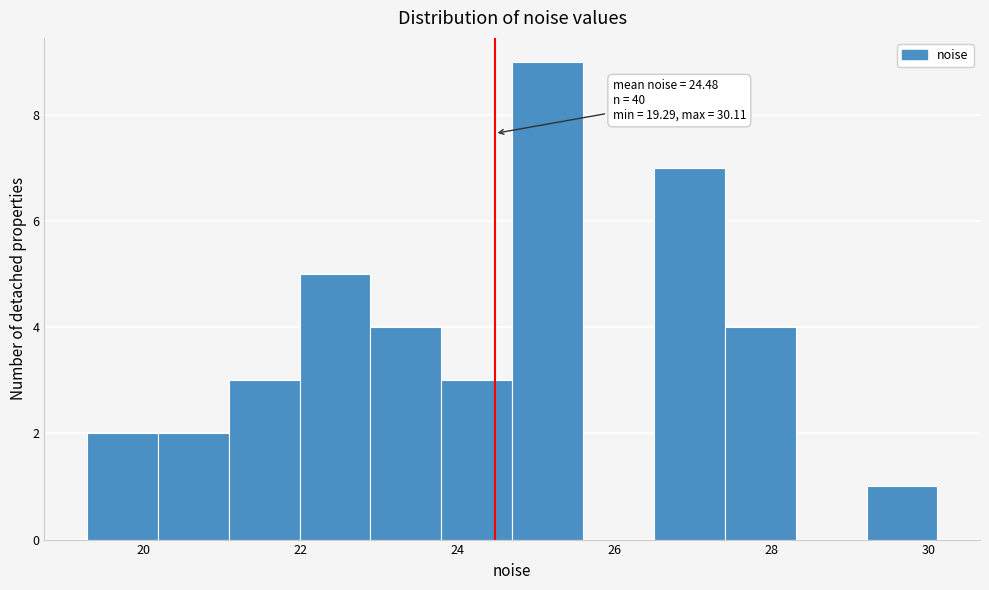

Over which range of the x-axis is the bar tallest?

24.6 to 25.6